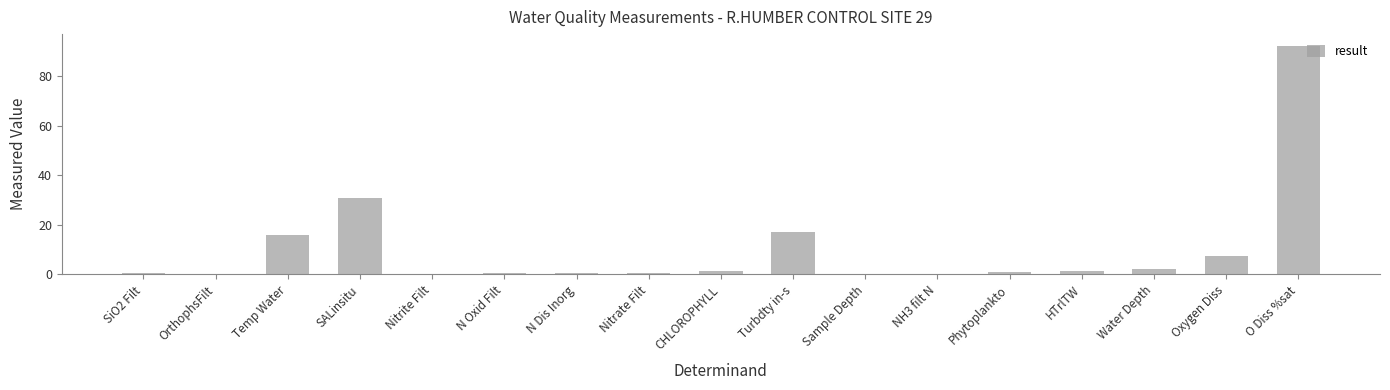

Which has a higher value, Temp Water or OrthophsFilt?

Temp Water